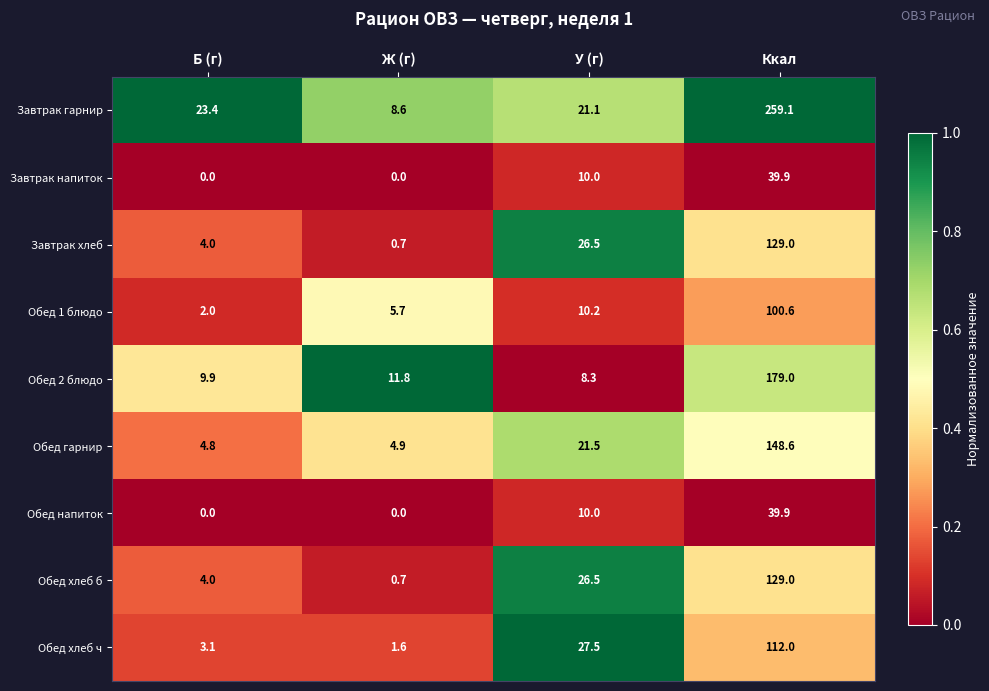

Which series changed the most between У (г) and Ккал?

Завтрак гарнир